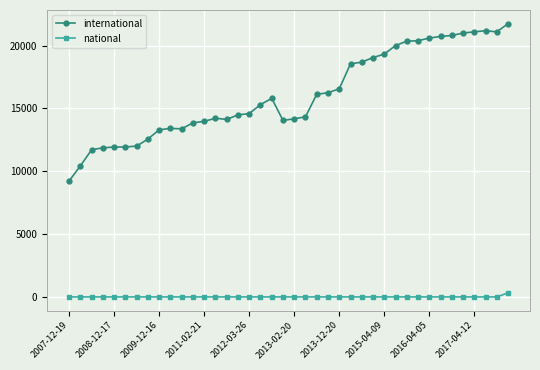

What is the sum of all international values?

644052